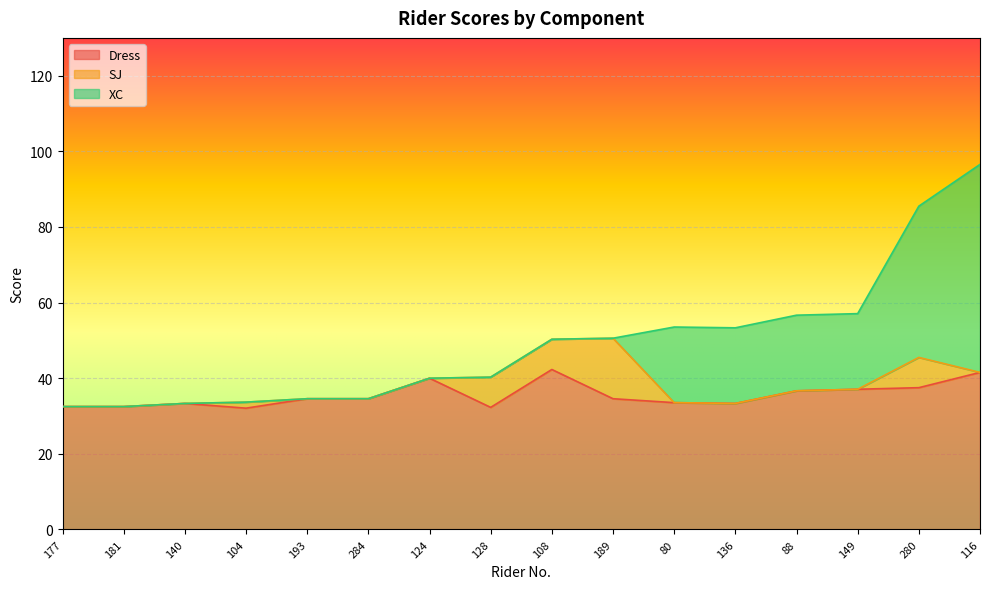

What is the difference between the maximum and minimum values in the SJ series?

16.0